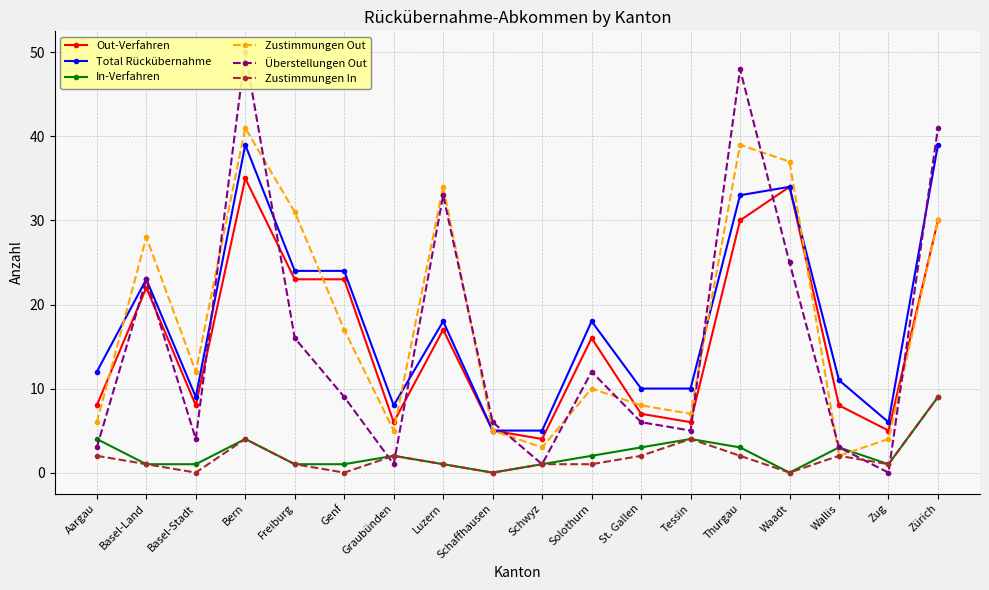

List the series in order of their peak value, highest first.

Überstellungen Out, Zustimmungen Out, Total Rückübernahme, Out-Verfahren, In-Verfahren, Zustimmungen In